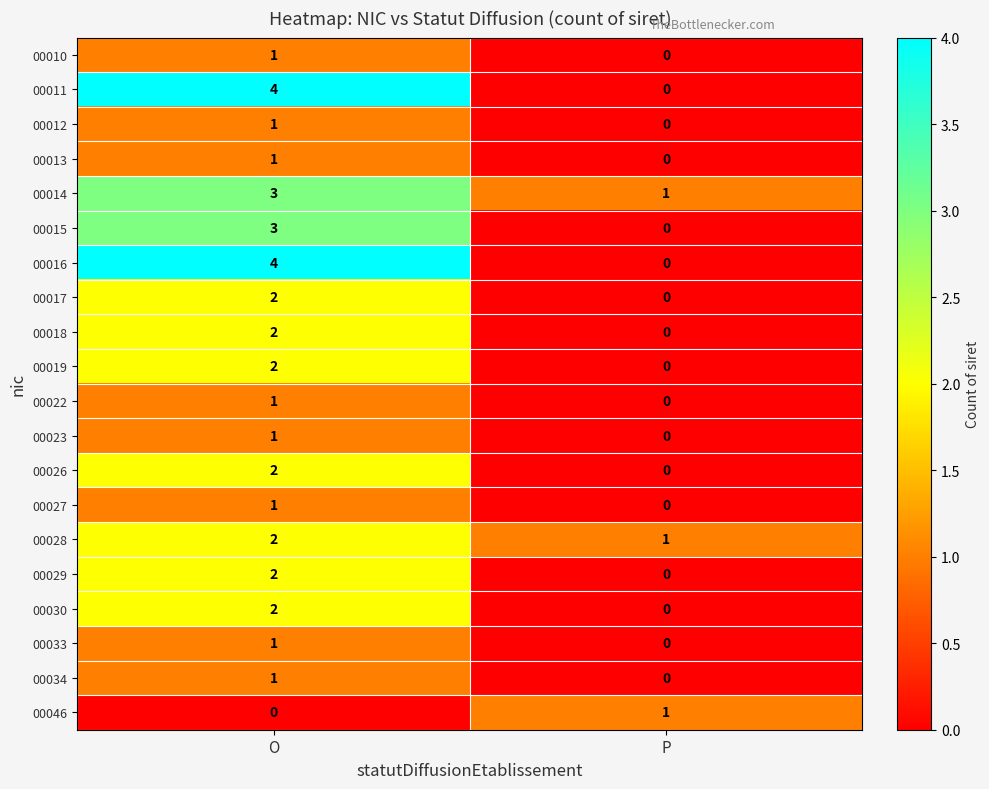

The value of 00022 at P is 1. True or false?

False